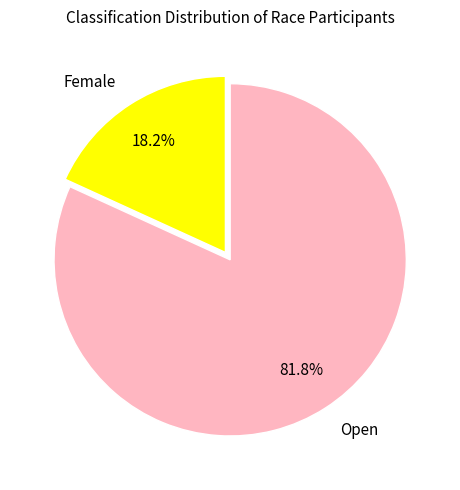

Is there any slice that represents more than half of the pie?

Yes